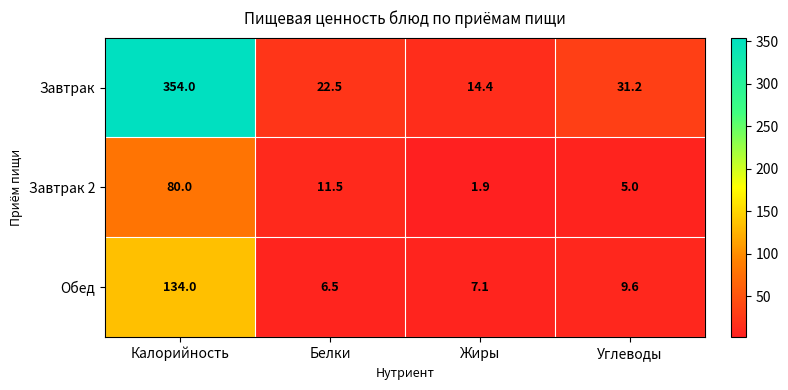

How many values in the Завтрак series exceed 31?

2